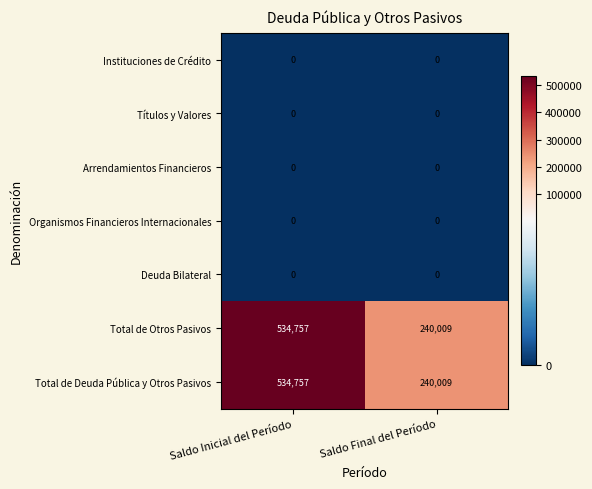

What is the total value across all series at Saldo Inicial del Período?

1069514